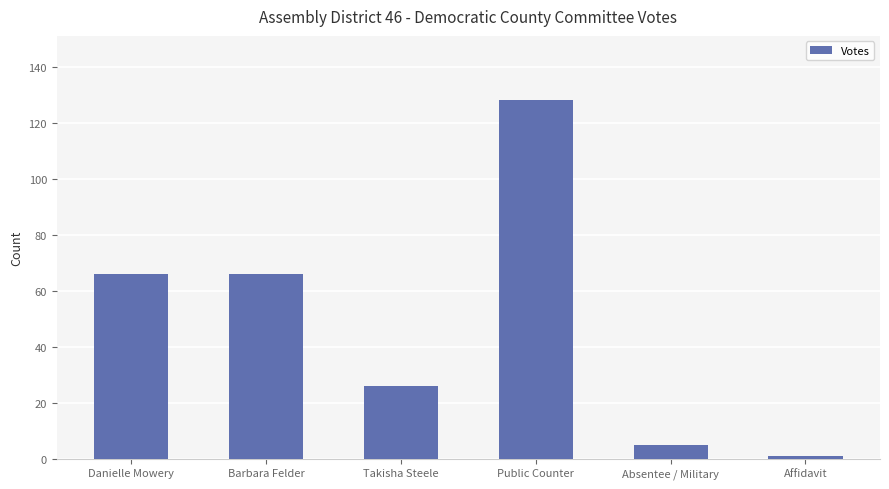

Reading left to right, list all the values displayed in this chart.

Danielle Mowery=66	Barbara Felder=66	Takisha Steele=26	Public Counter=128	Absentee / Military=5	Affidavit=1